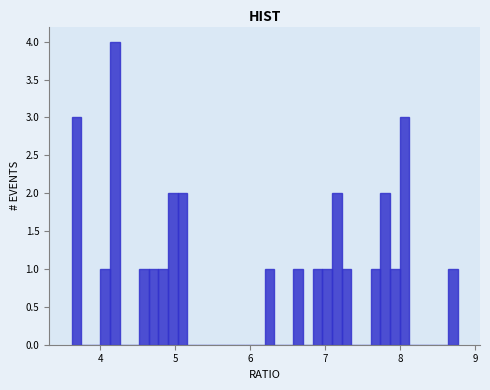

Read against the x-axis, roughly where is the centre of the tallest bar?

4.2